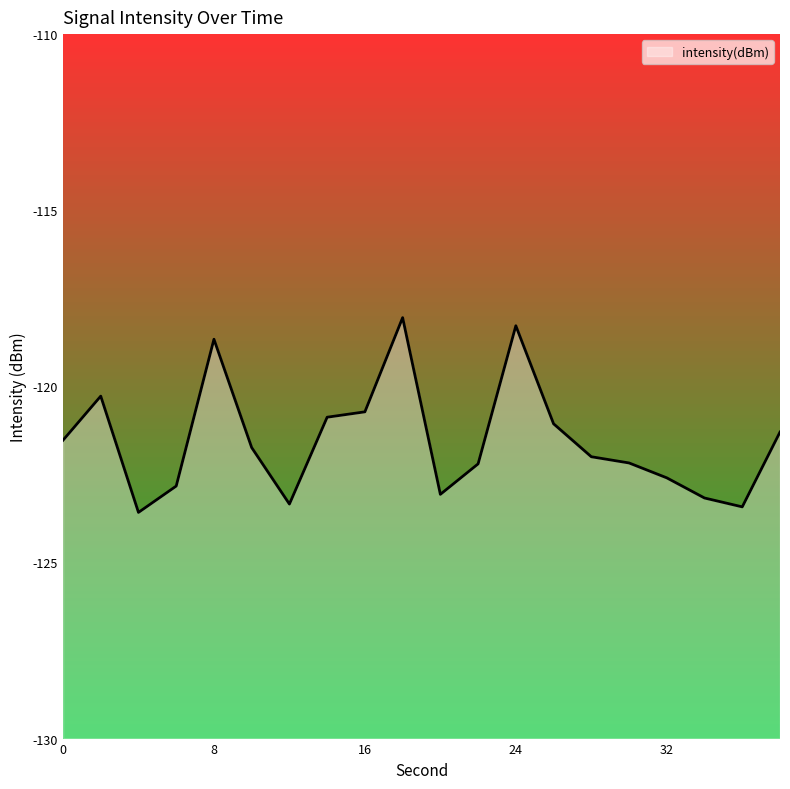

The value at 26 is -192.6. True or false?

False